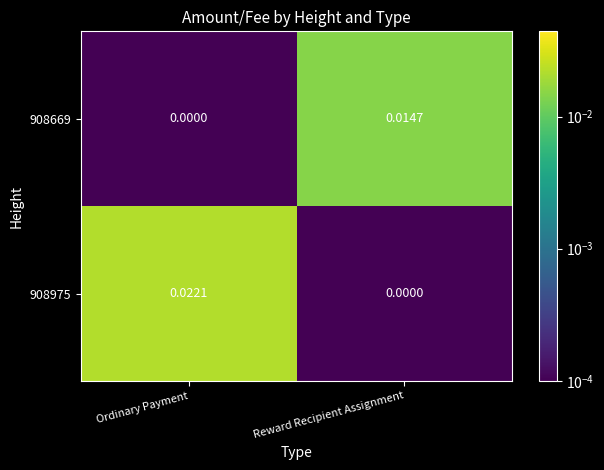

Which category has the lowest value in the 908669 series?

Ordinary Payment